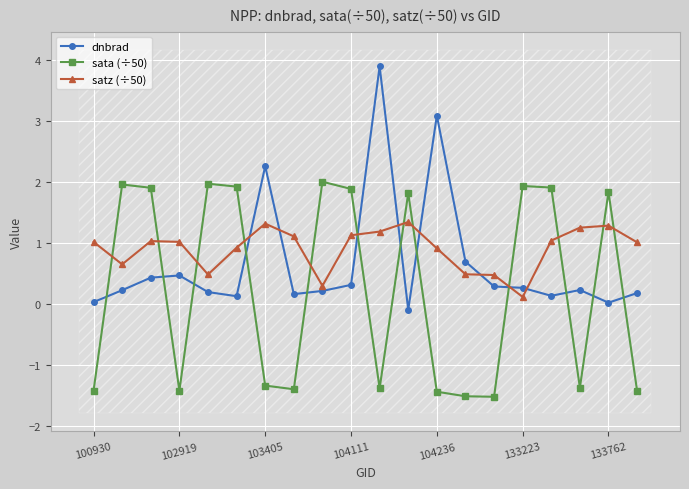

Where does the dnbrad series first go above 0?

100930